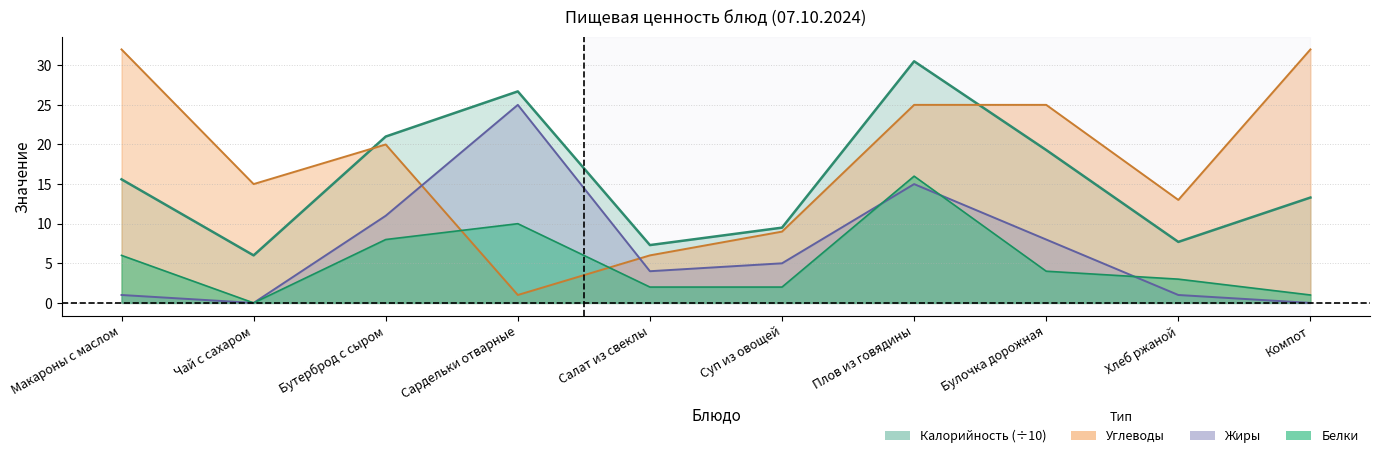

At which category does the chart reach its peak across all series?

Макароны с маслом